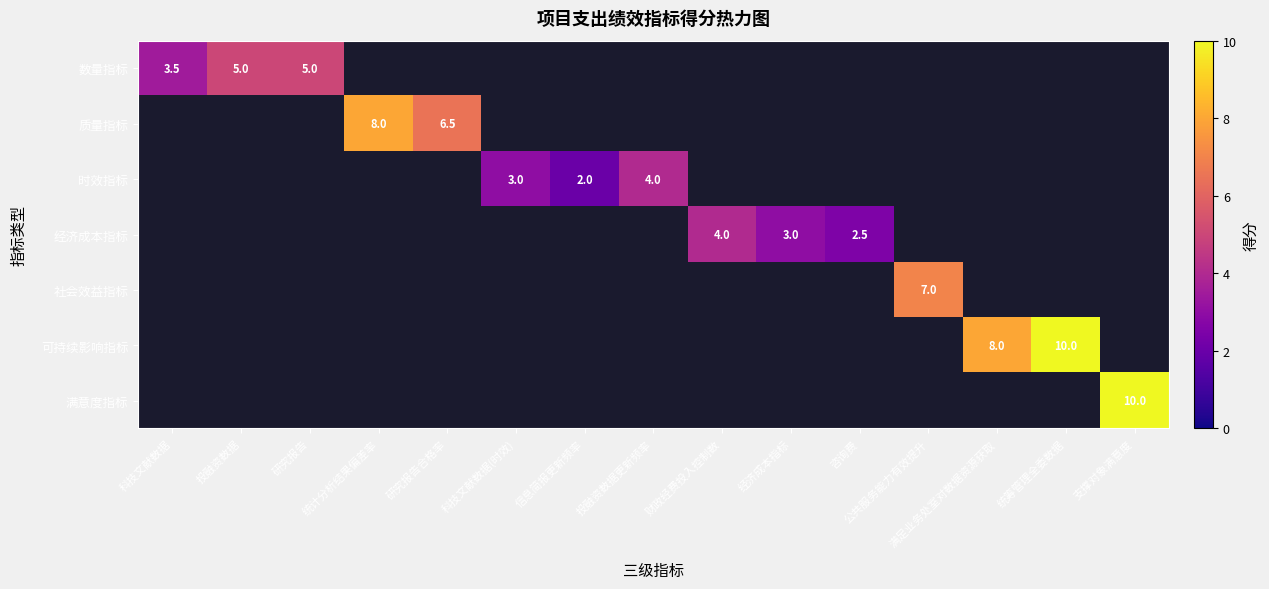

How many series are shown in this chart?

7